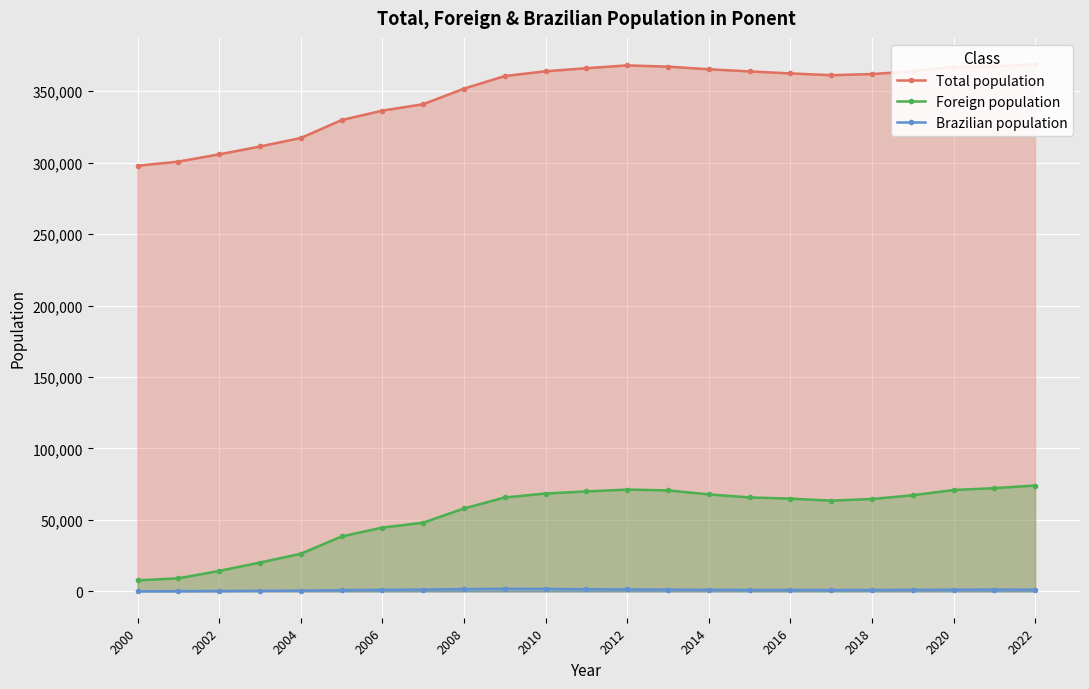

At which category is the sum across all series the highest?

2022